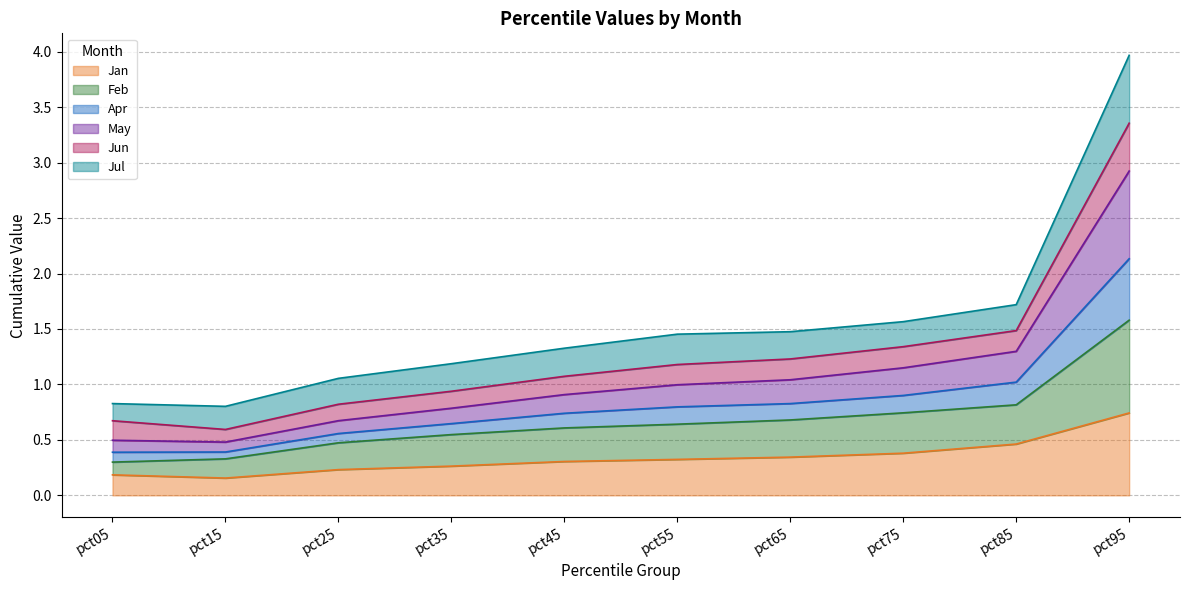

At how many categories does at least one series exceed 1?

8